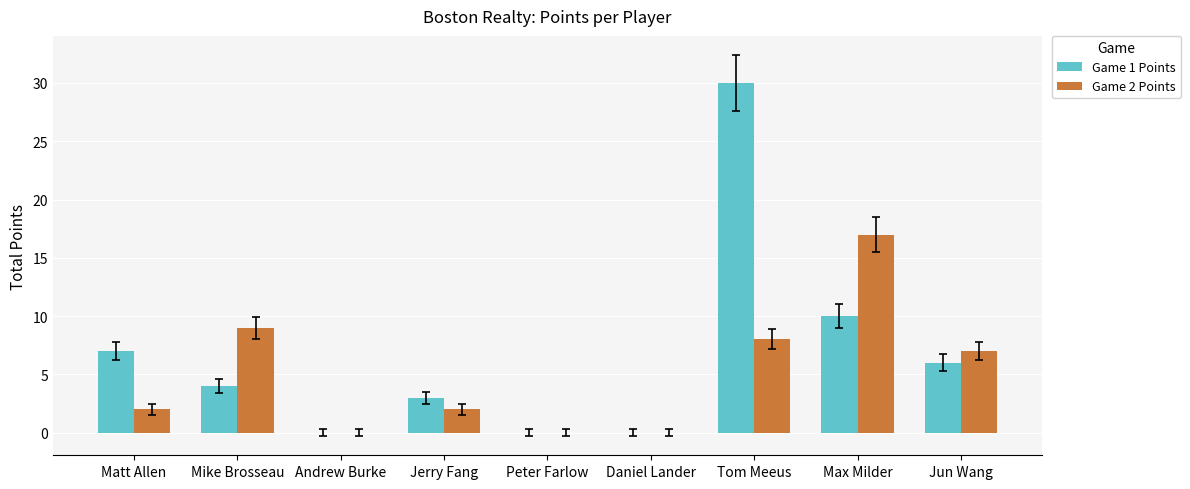

True or false: Game 1 Points has a value of 10 at Max Milder.

True